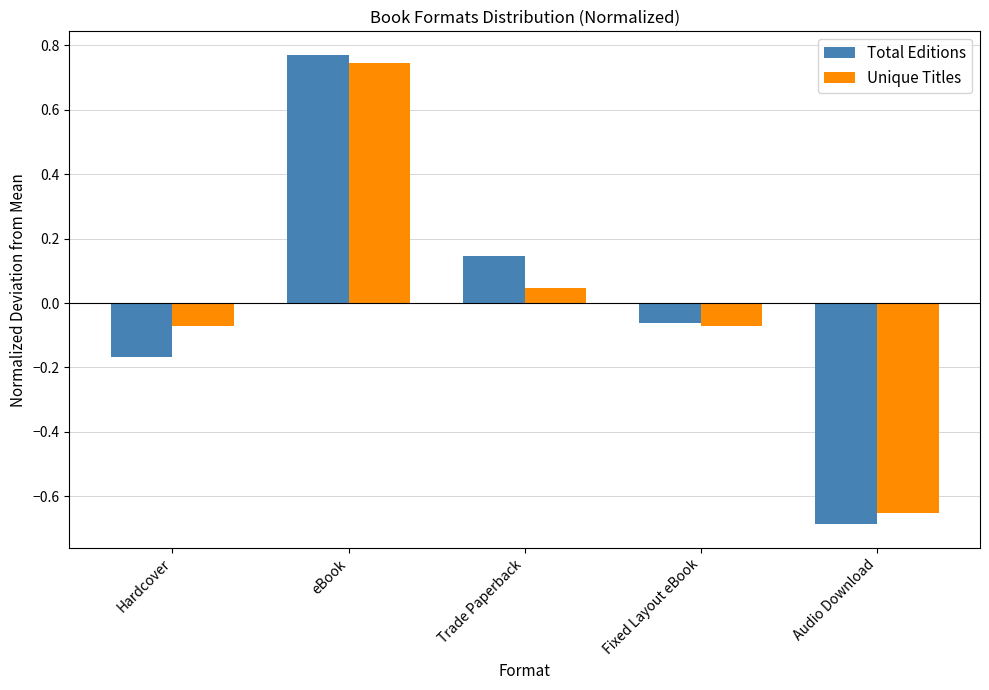

At Hardcover, list the series in order from largest to smallest.

Unique Titles, Total Editions